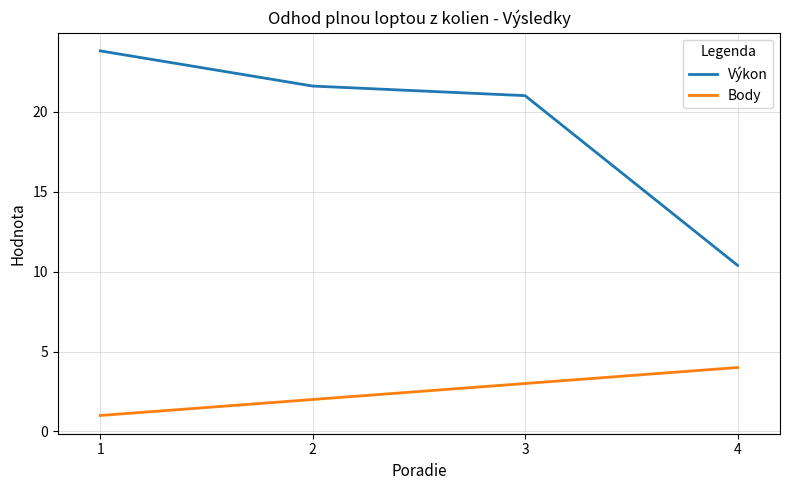

What is the difference between the second highest and second lowest values in the Body series?

1.0